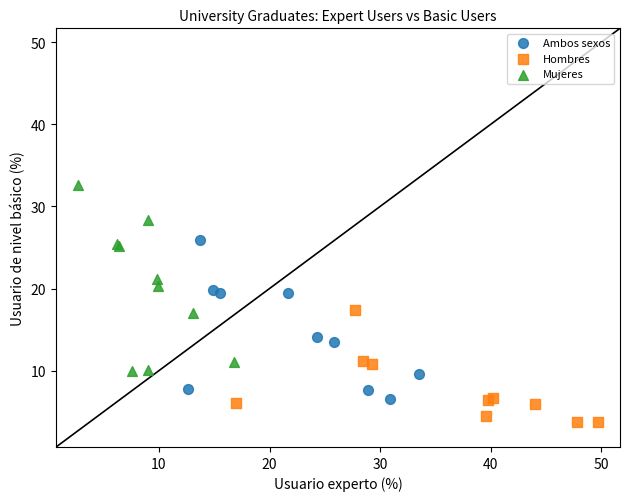

Which series has the widest spread of Y values?

Mujeres